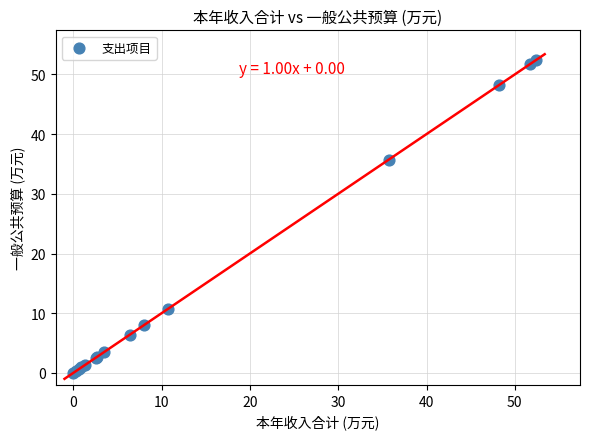

What Y value in the scatter plot is closest to 26?

35.7